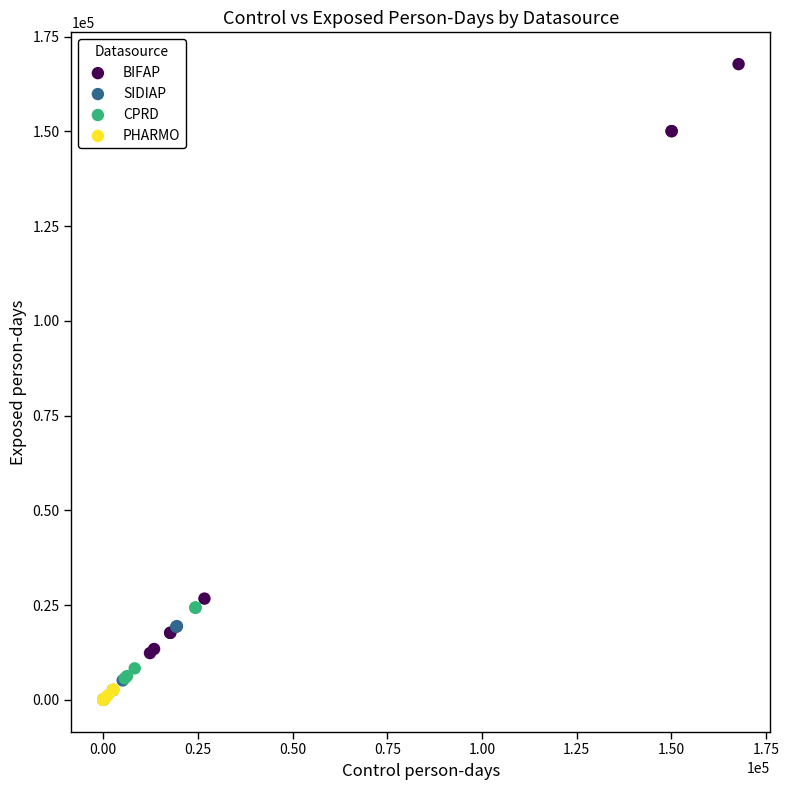

Which series has the largest Y range (max minus min)?

BIFAP